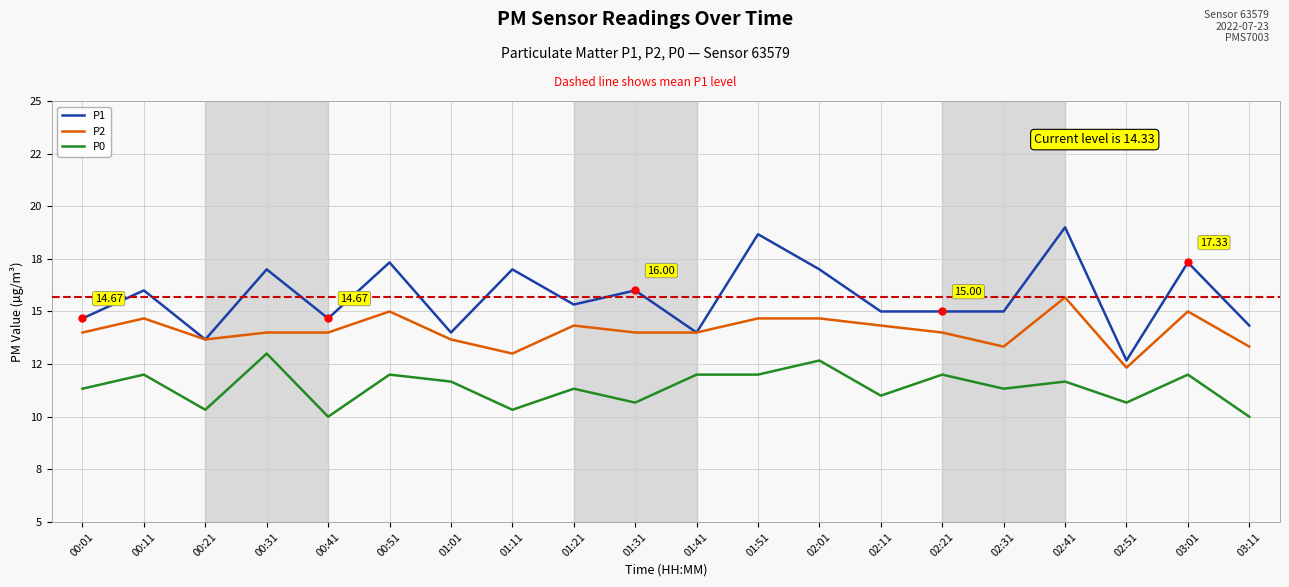

Rank the series by their maximum value, from lowest to highest.

P0, P2, P1